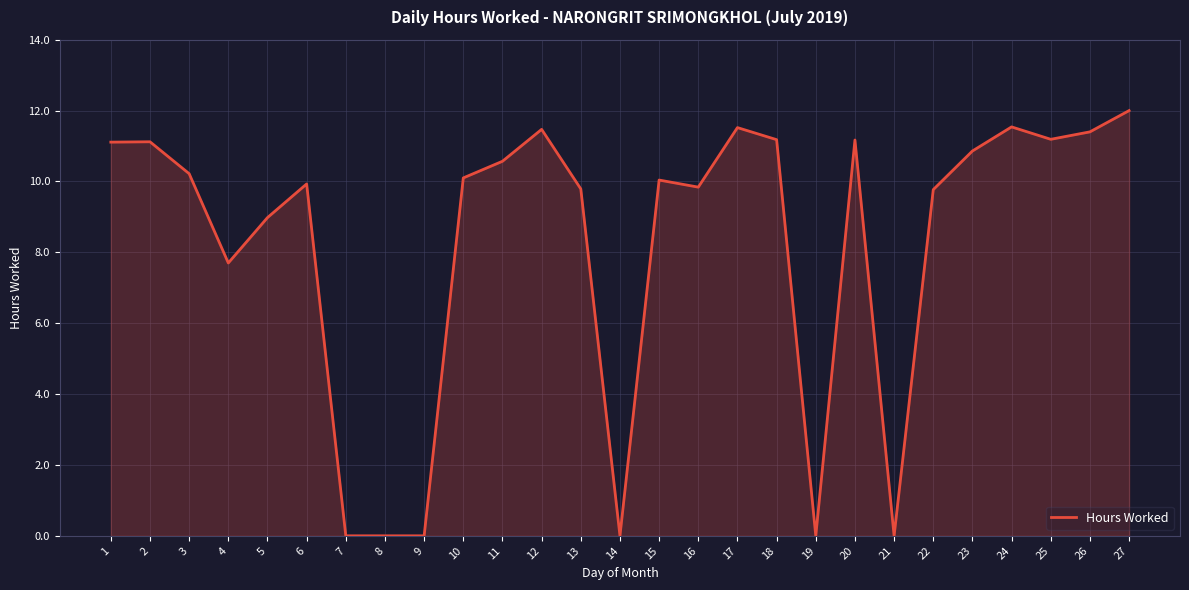

What is the difference between the maximum and minimum values?

12.0